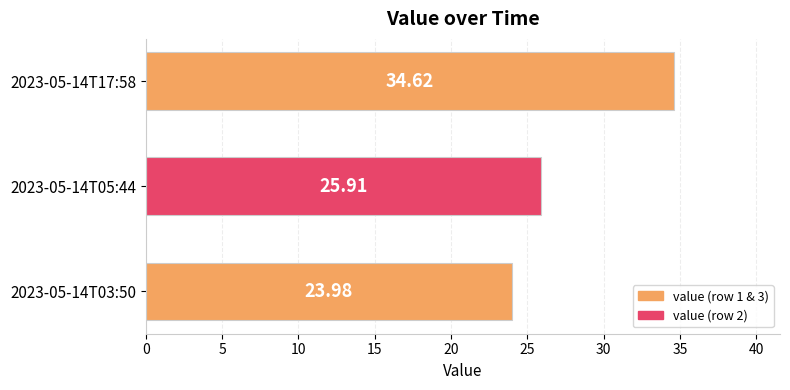

How many values exceed 25?

2